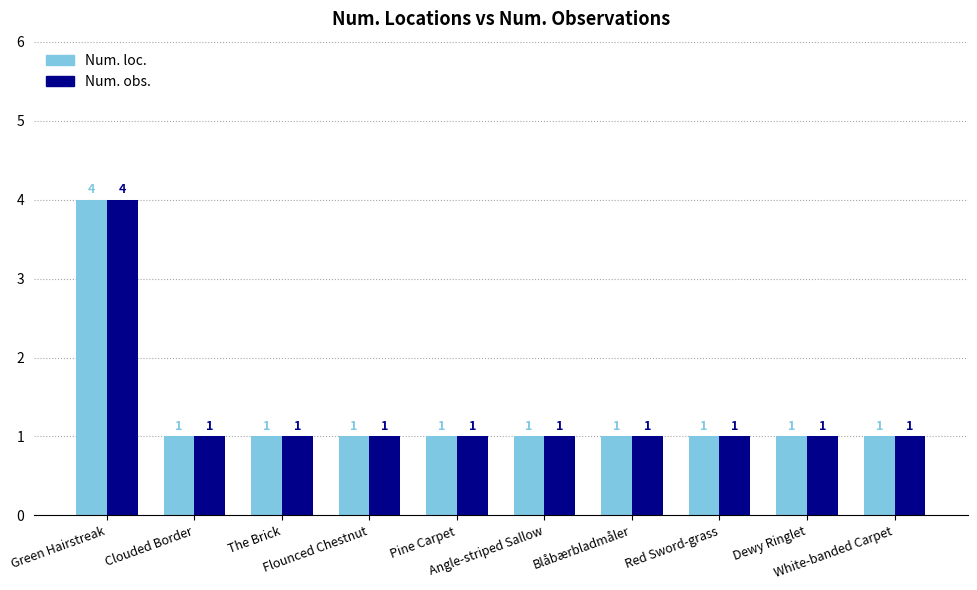

What is the value of the Num. obs. bar at the 7th from the left?

1